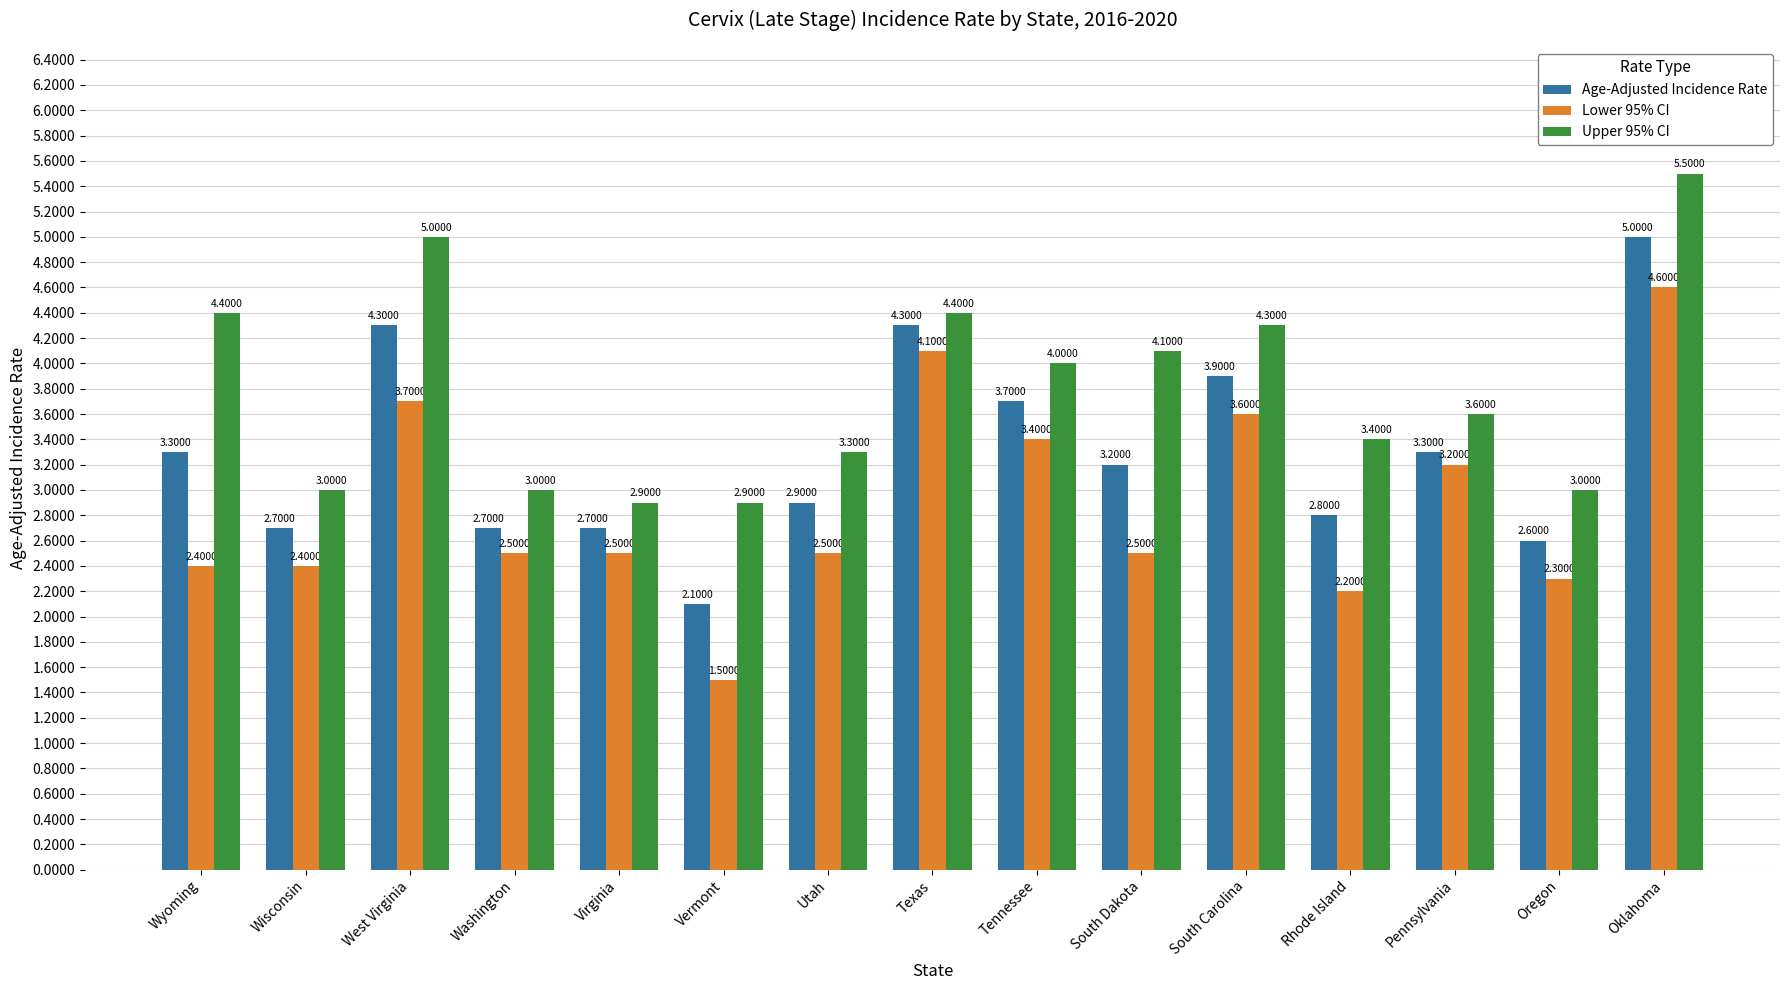

What is the sum of all Upper 95% CI values?

56.8